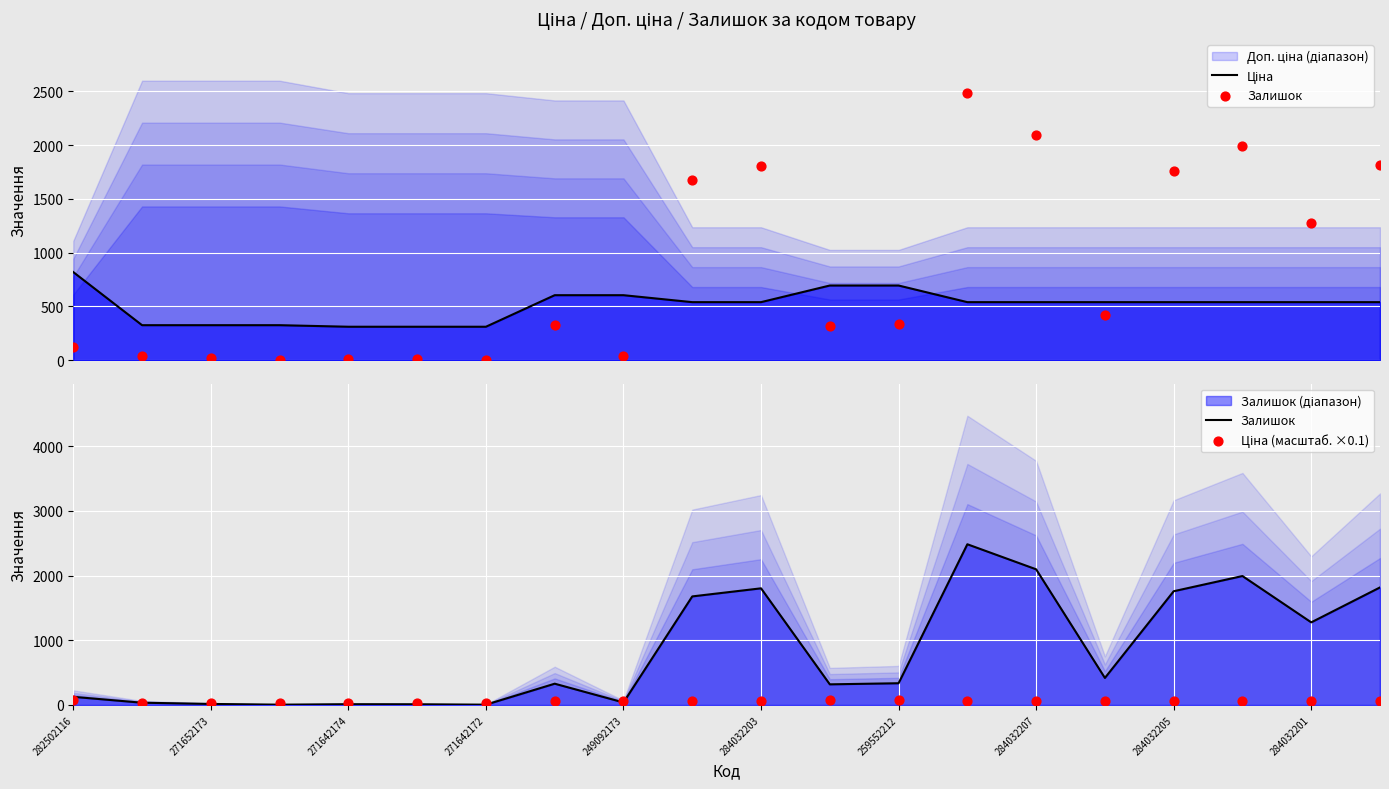

What is the total value across all series at 11?

1081.1